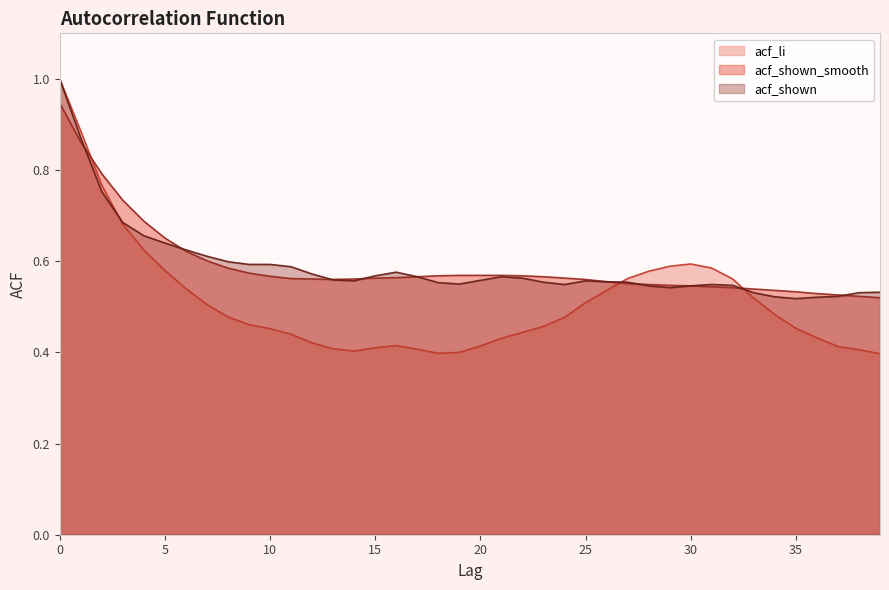

What is the difference between the second highest and second lowest values in the acf_shown_smooth series?

0.3